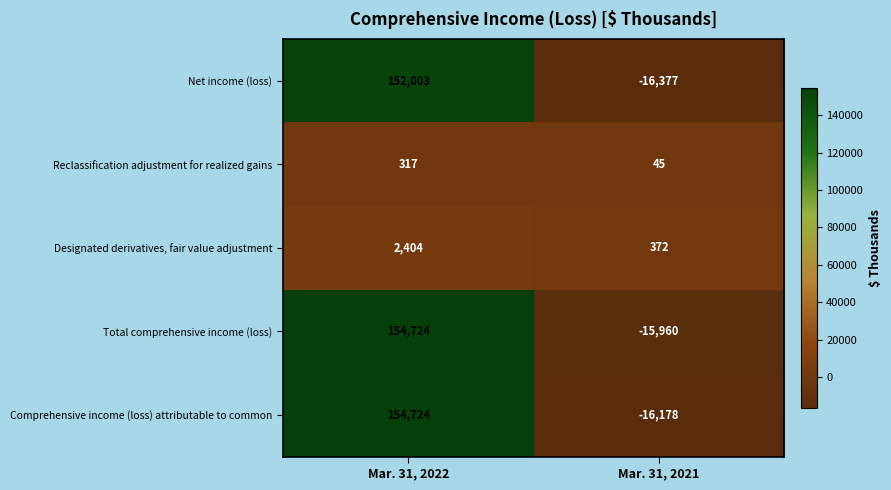

Read the Comprehensive income (loss) attributable to common value at Mar. 31, 2021, to the nearest 100.

-16200